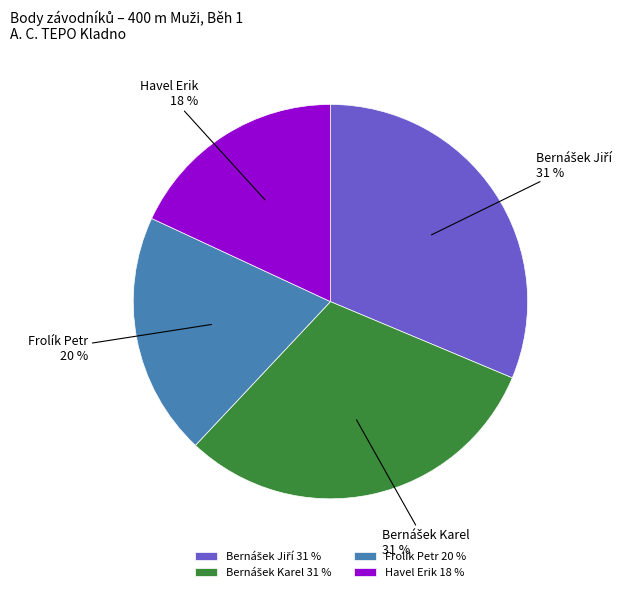

The Frolík Petr slice represents 20% of the pie. True or false?

True